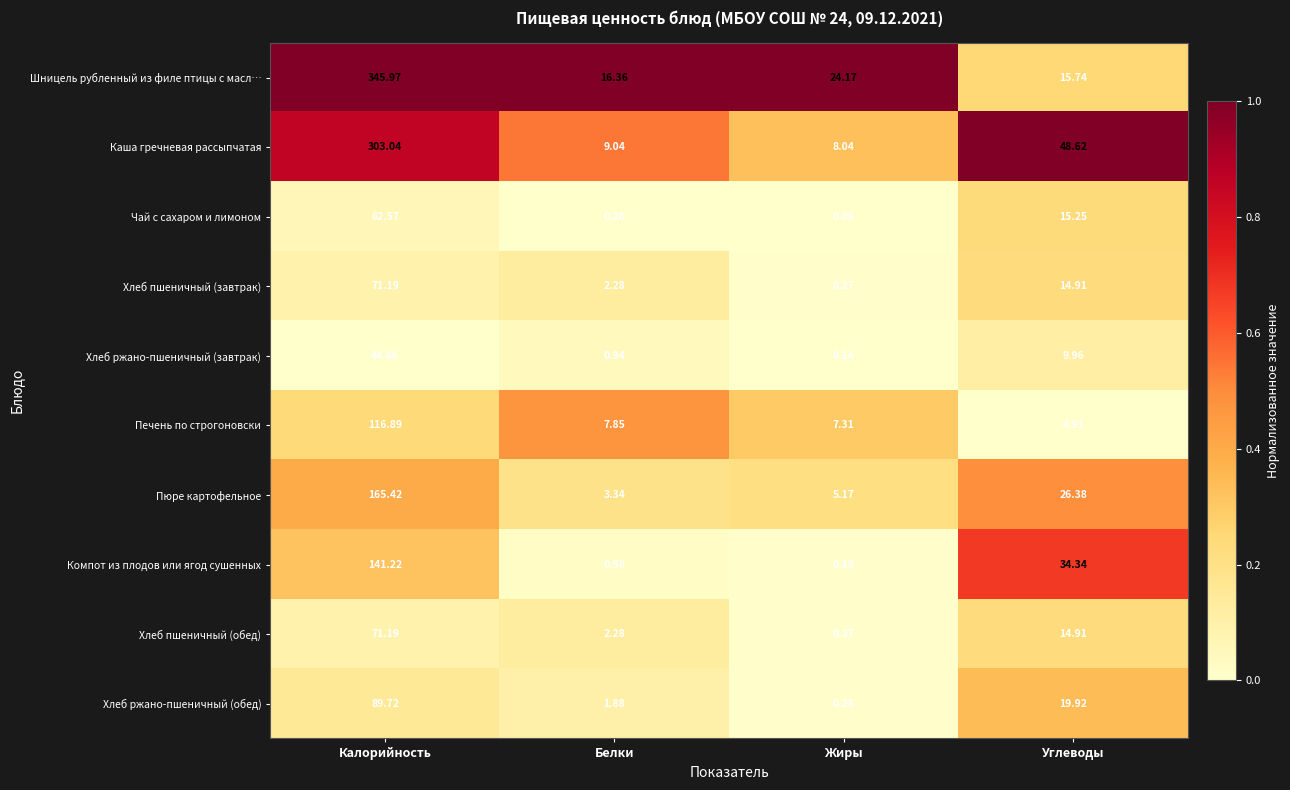

At which category is the sum across all series the highest?

Калорийность